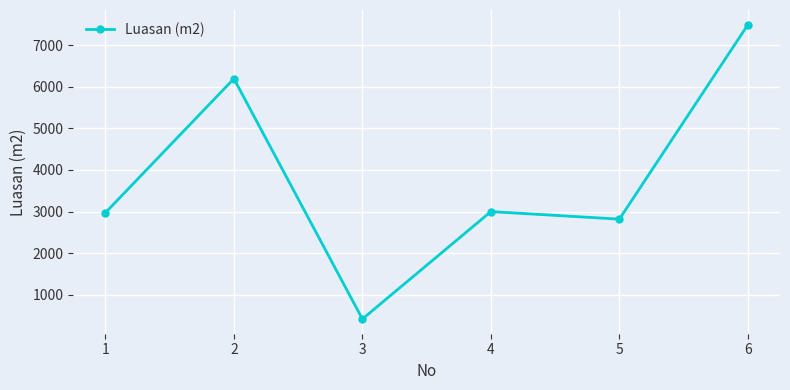

What is the sum of all values?

22893.5